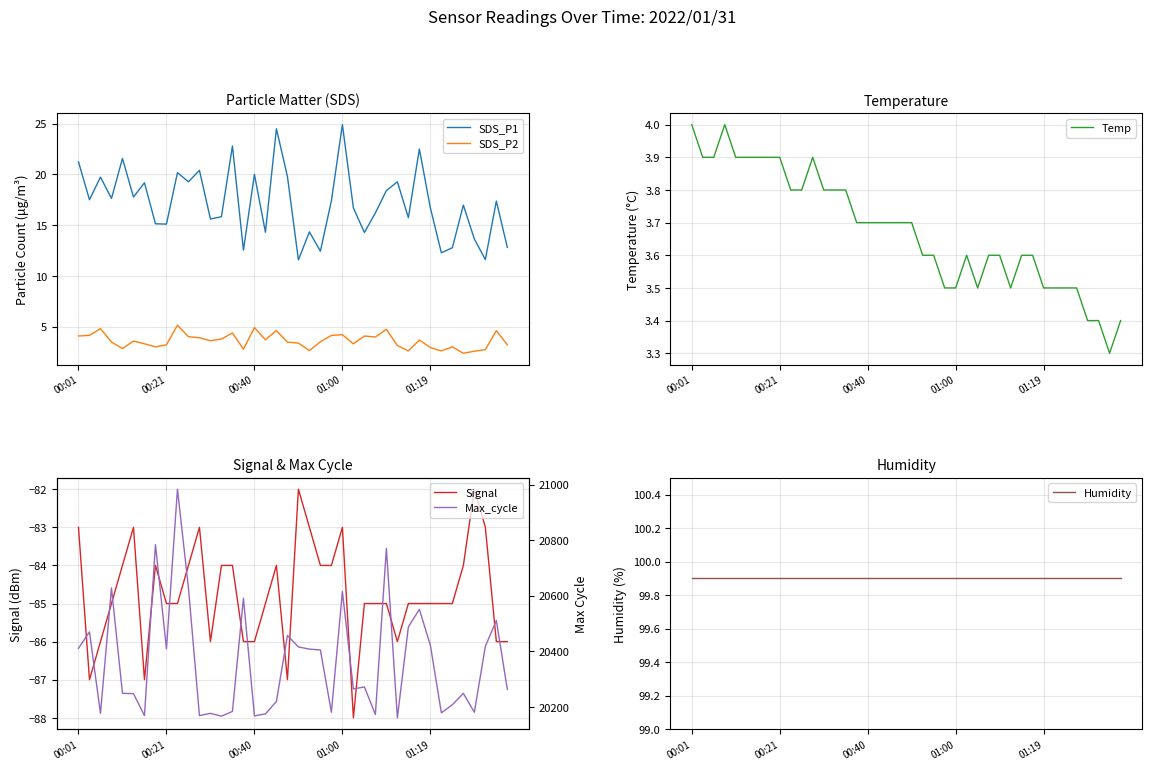

Which series changed the most between 7 and 14?

Max_cycle